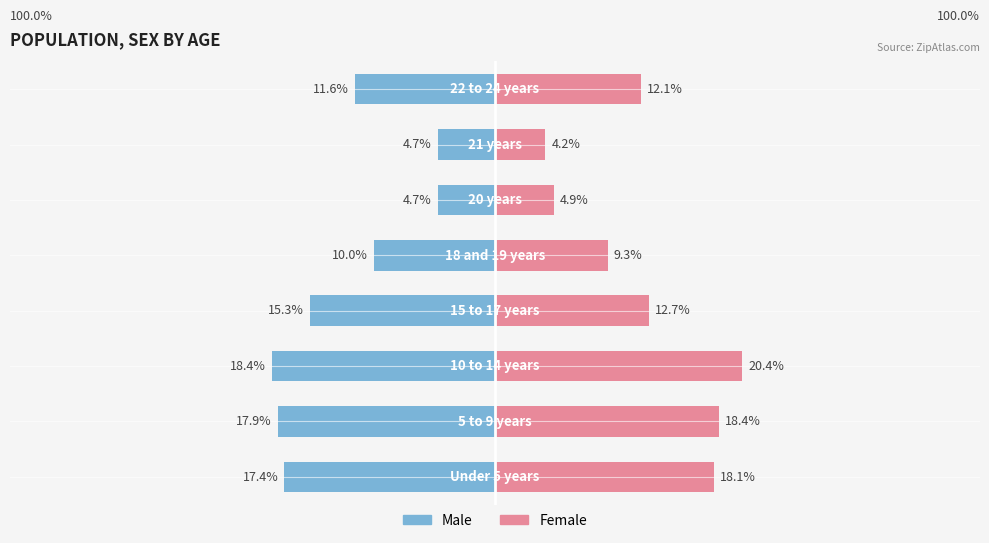

Read the Male value at 6.

-4.7